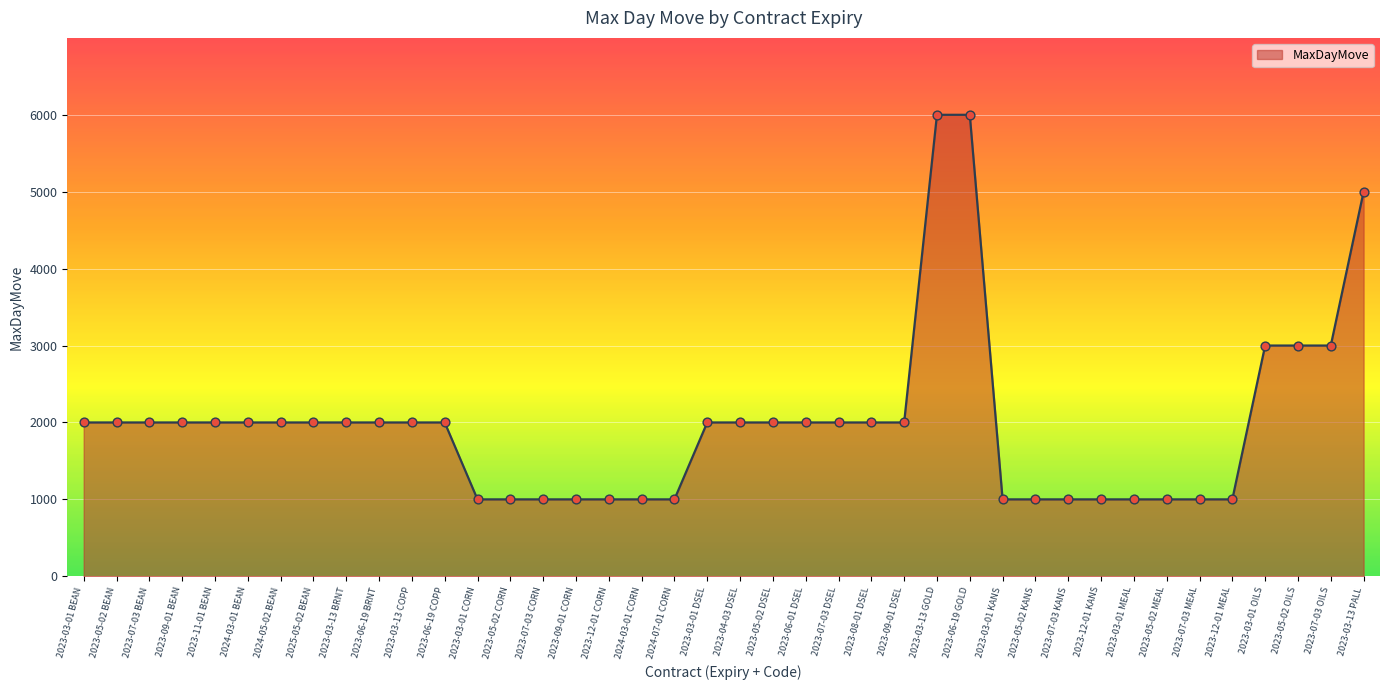

Approximately how many times larger is the value at 2023-05-02 MEAL compared to 2023-03-13 GOLD?

0.2